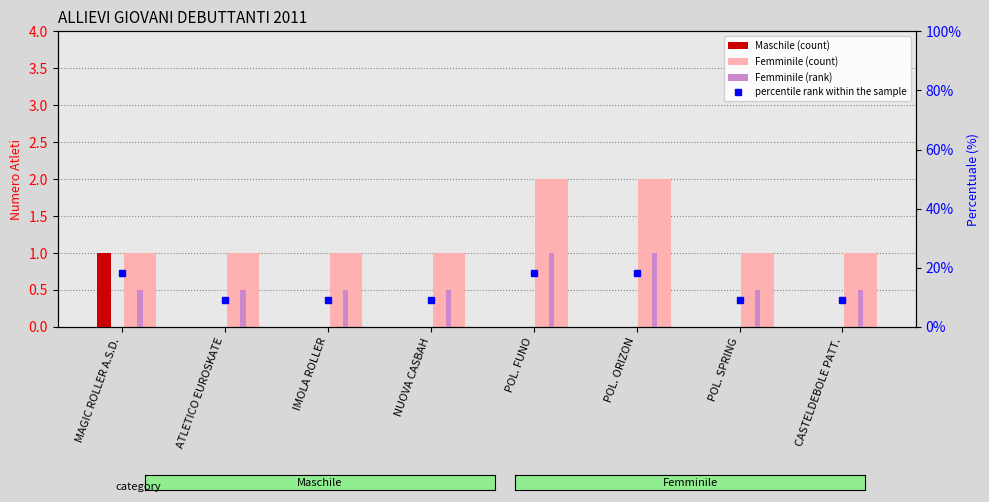

Count the Maschile (count) values in the range 0 to 1.

8